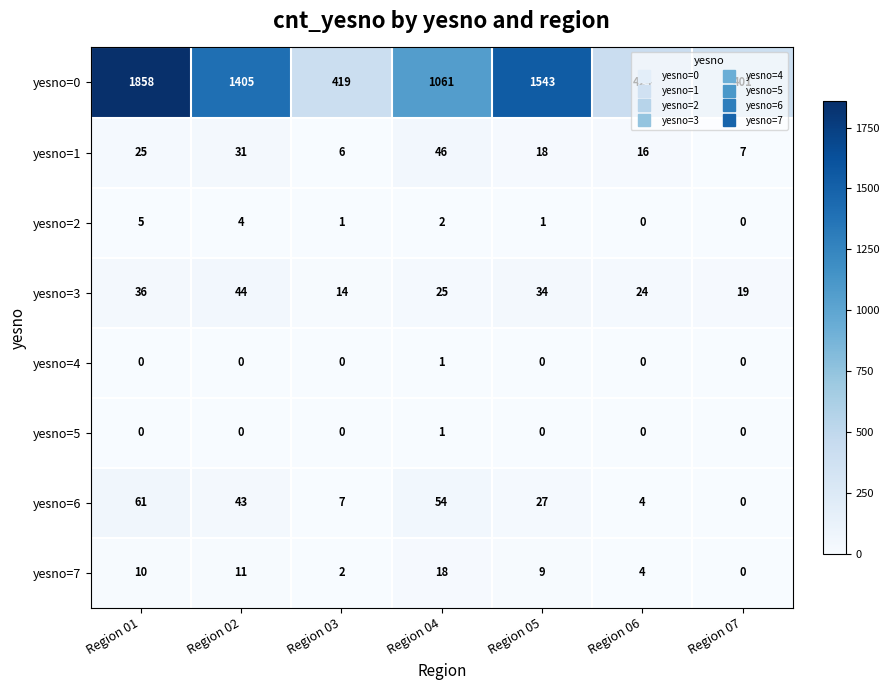

Which series has the widest spread of values?

yesno=0